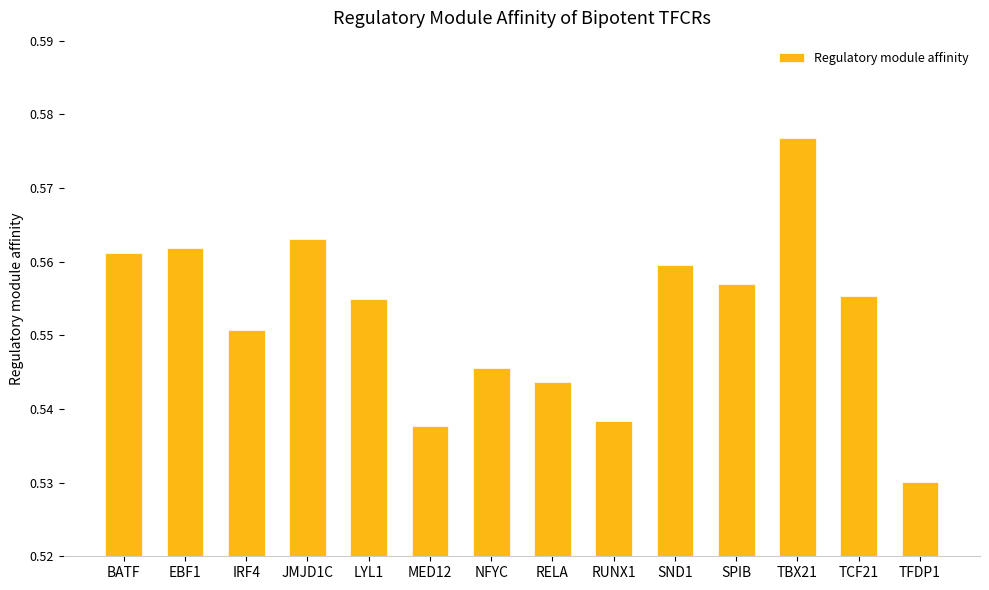

The value at EBF1 is 0.9. True or false?

False